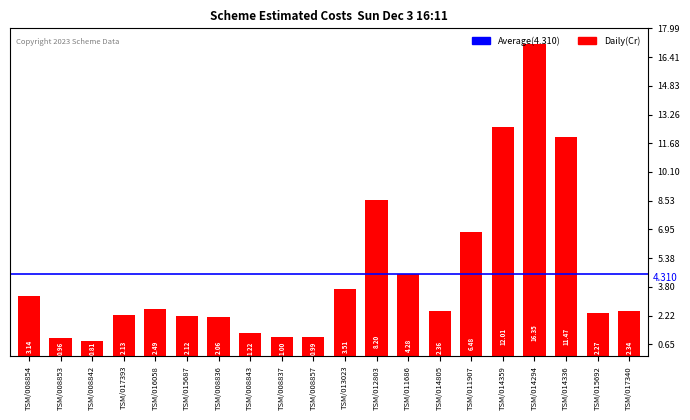

What is the label of the 6th bar from the left?

TSM/015687